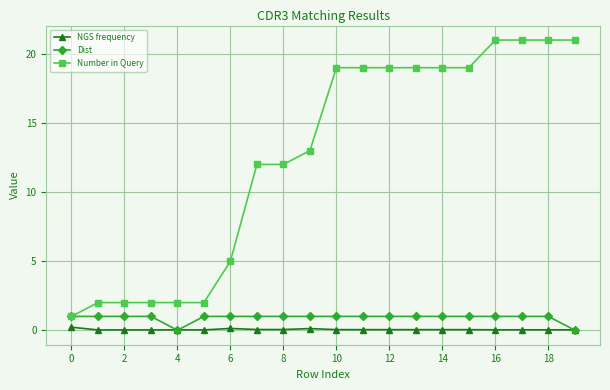

At how many categories does at least one series exceed 6?

13